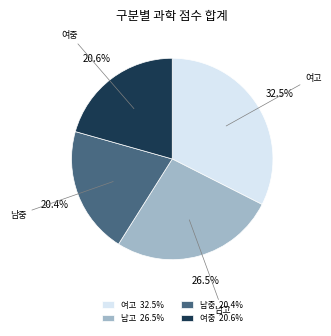

What portion of the pie excludes 여고 32.5%?

67.5%